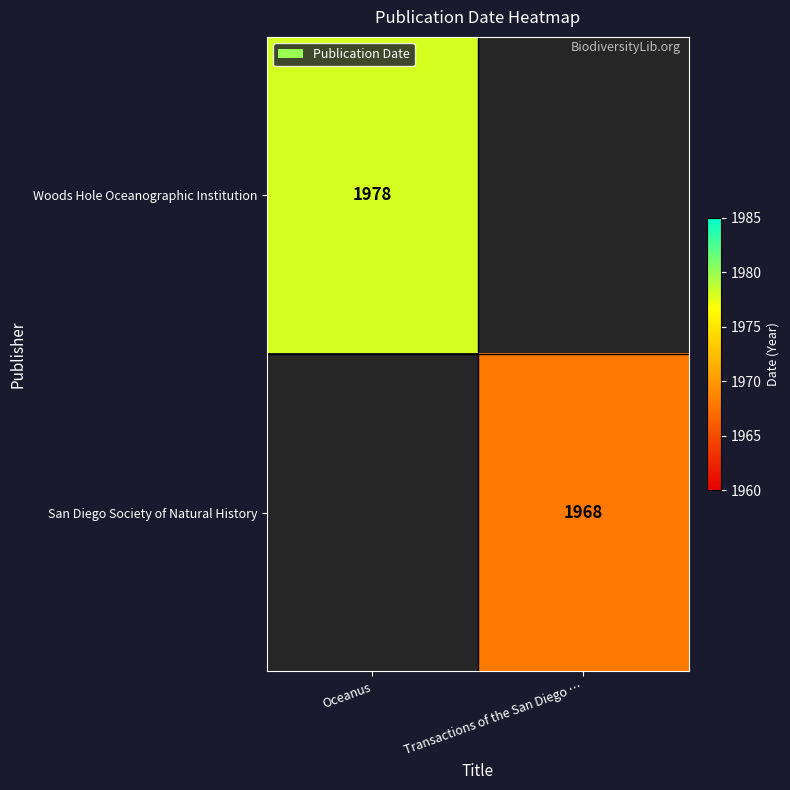

Is it true that Woods Hole Oceanographic Institution equals 1305 at Oceanus?

False